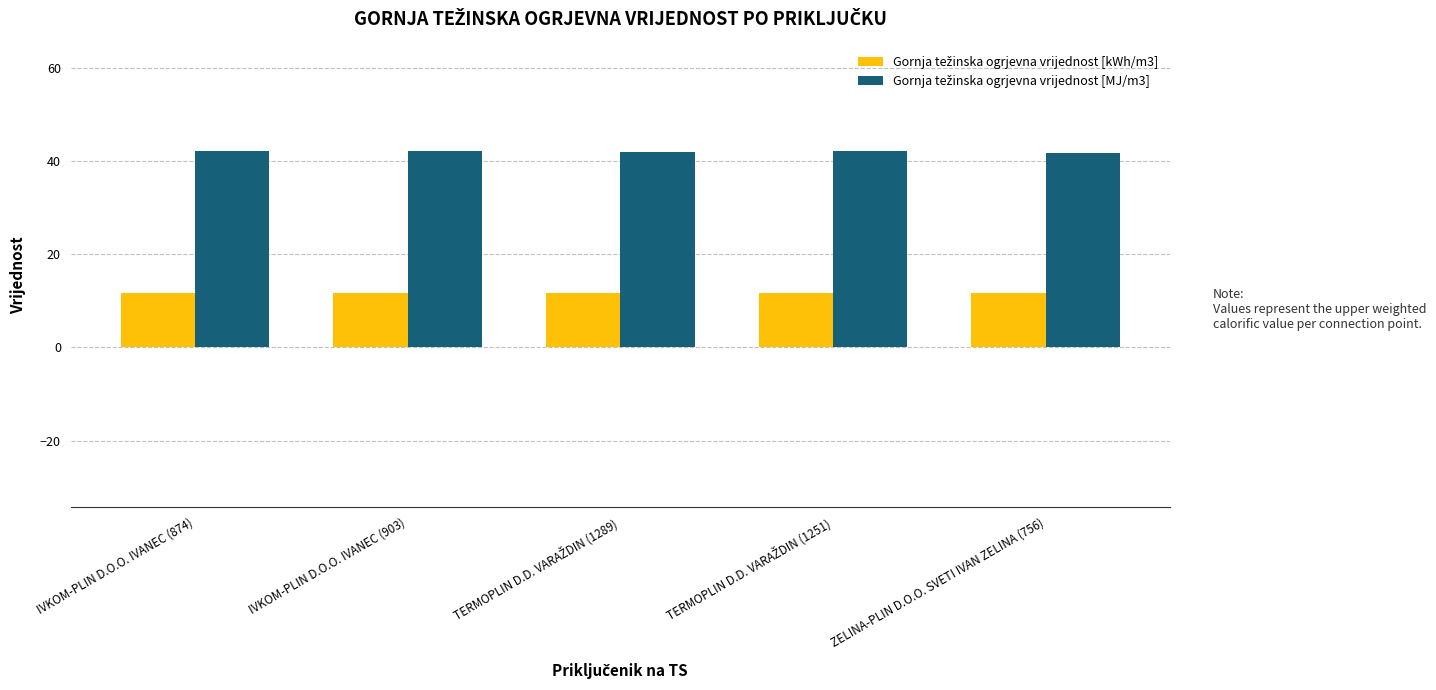

What is the spread (max minus min) of values at IVKOM-PLIN D.O.O. IVANEC (903)?

30.4